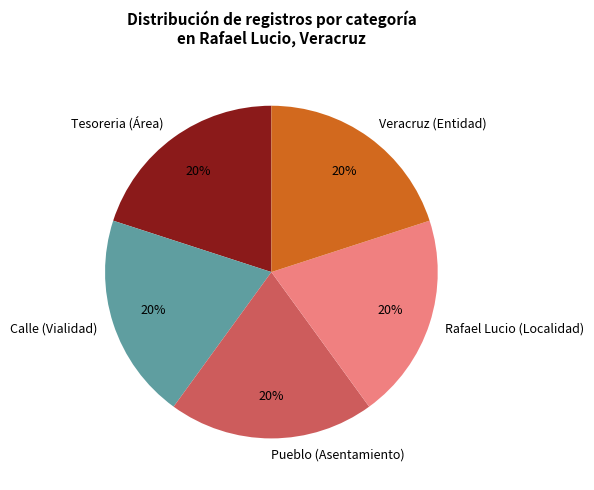

To the nearest percent, what percentage of the pie is Rafael Lucio (Localidad)?

20%